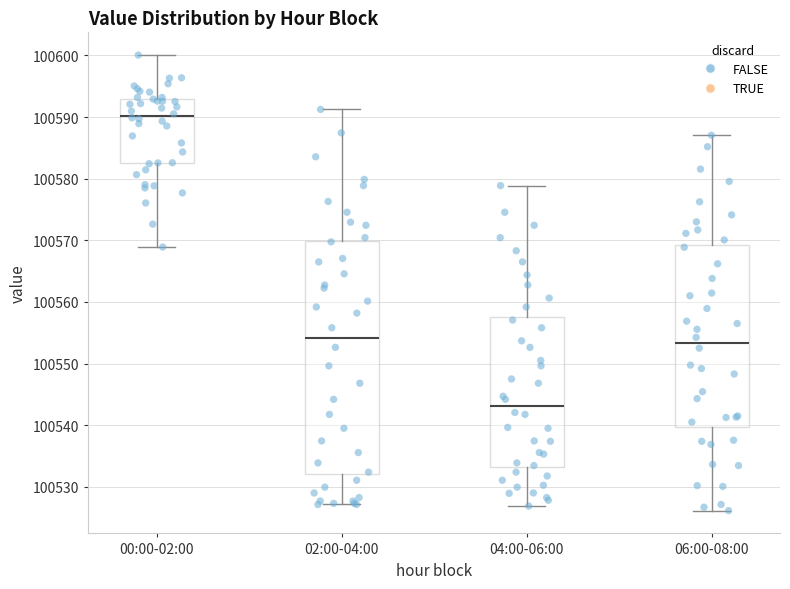

Which box's median line is the lowest?

04:00-06:00